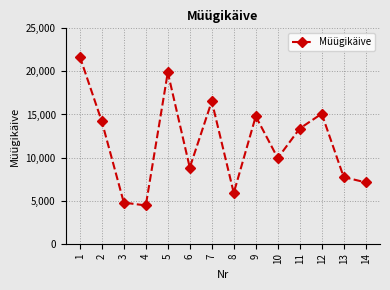

How many points are higher than both their immediate neighbors (excluding endpoints)?

4